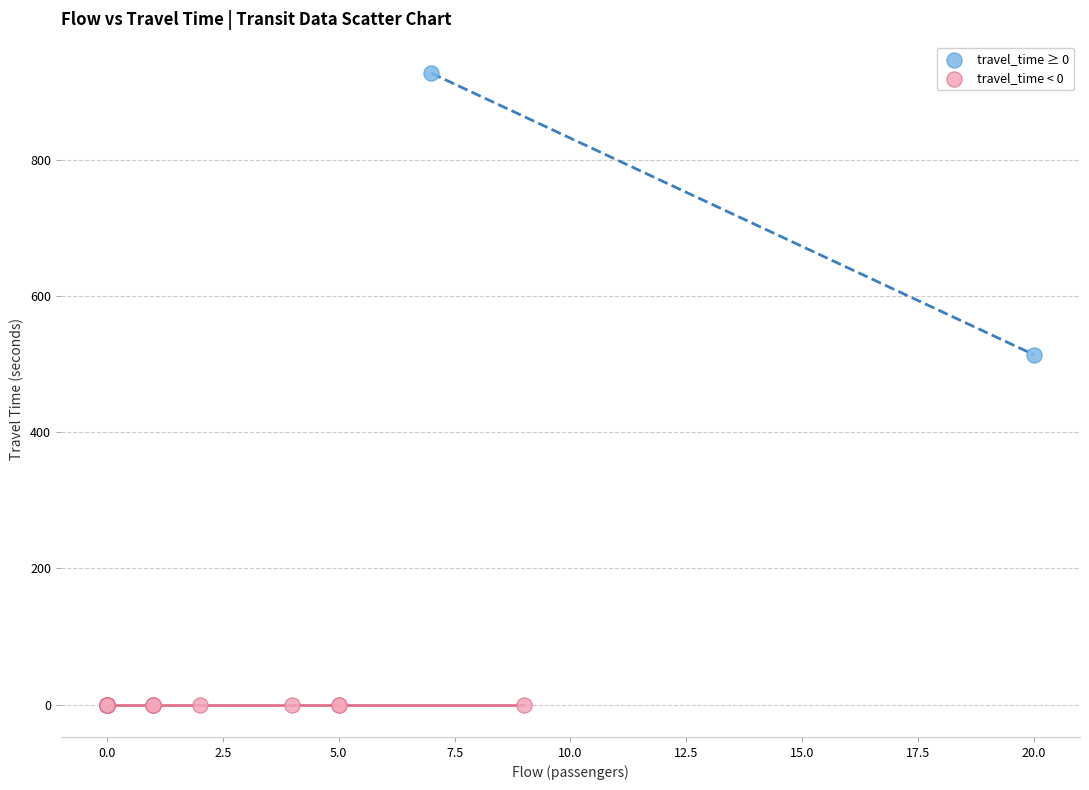

Which series contains the lowest Y value?

travel_time < 0